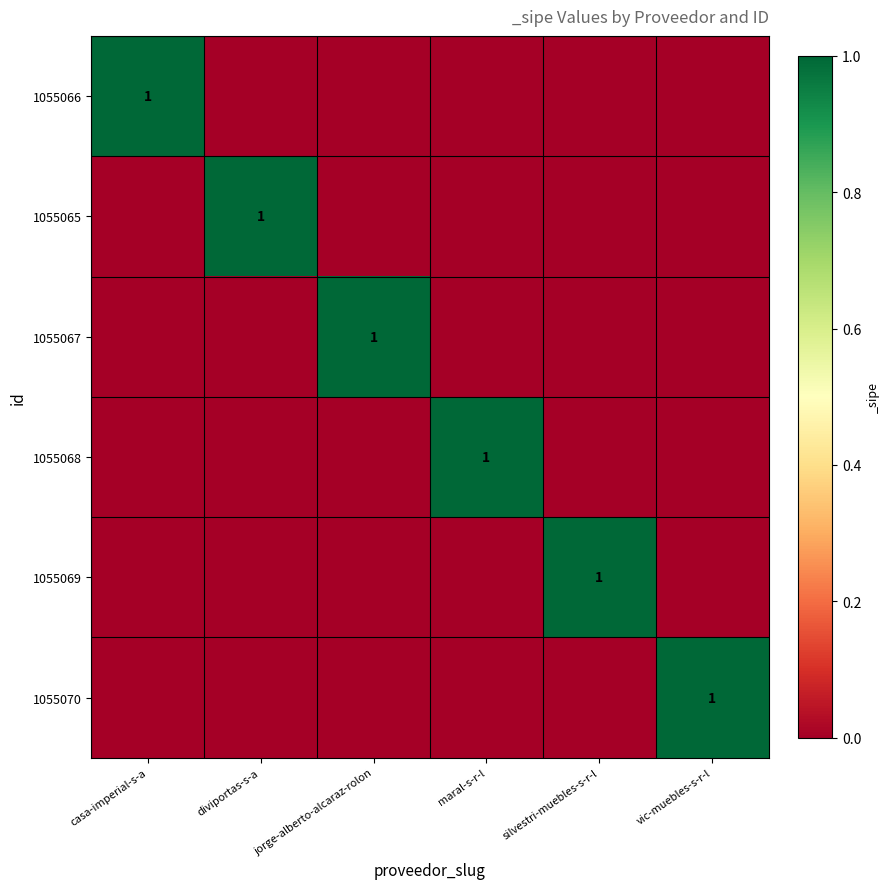

Is it true that 1055067 equals -1 at silvestri-muebles-s-r-l?

False